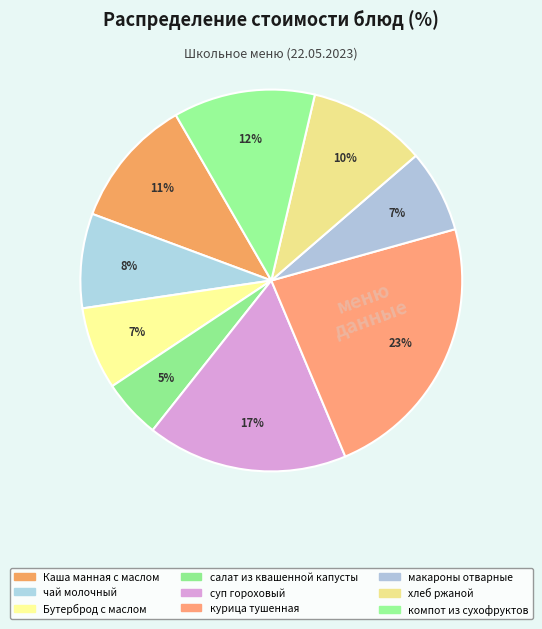

Is there any slice that represents more than half of the pie?

No